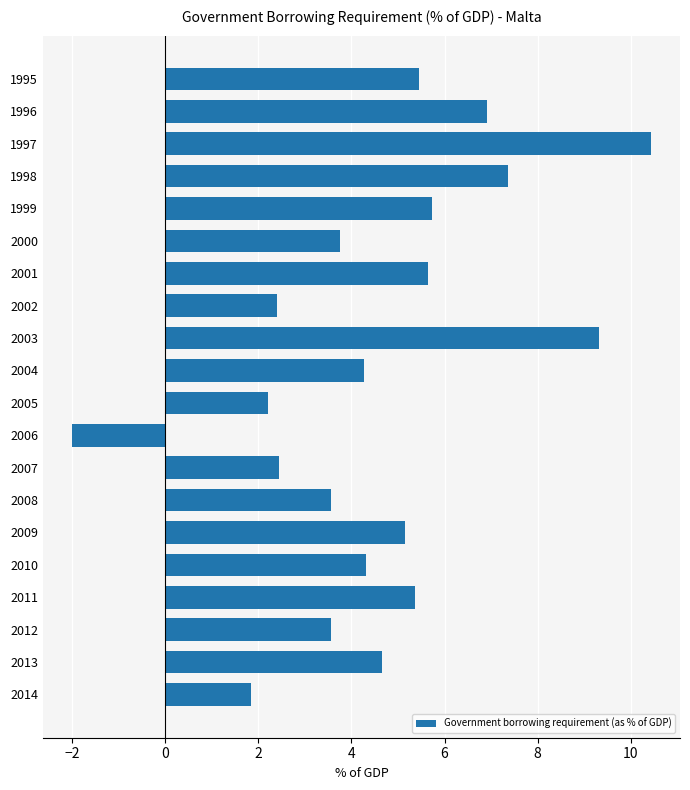

What is the change in value from 1999 to 2012?

-2.2